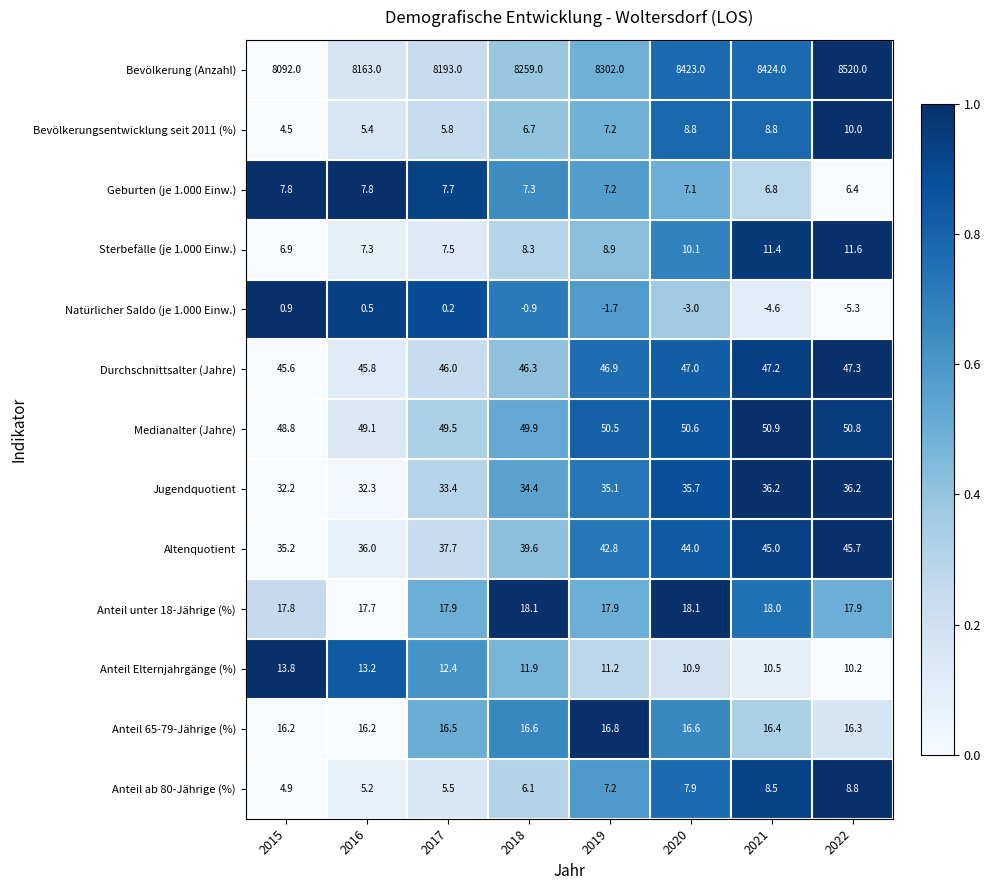

The value of Geburten (je 1.000 Einw.) at 2020 is 4.8. True or false?

False